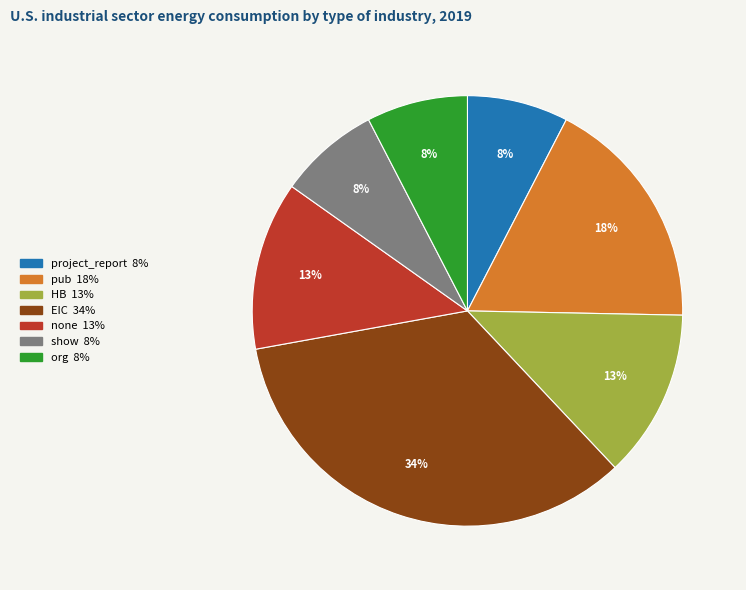

Does HB represent more than half of the total?

No